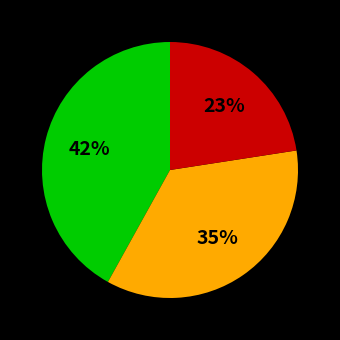

Is there any slice that represents more than half of the pie?

No